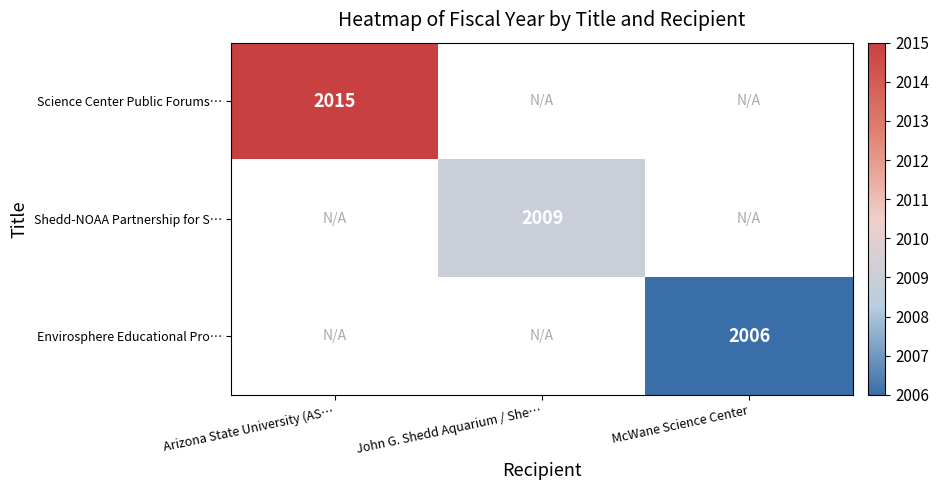

Is it true that Envirosphere Educational Pro… equals 1381 at McWane Science Center?

False